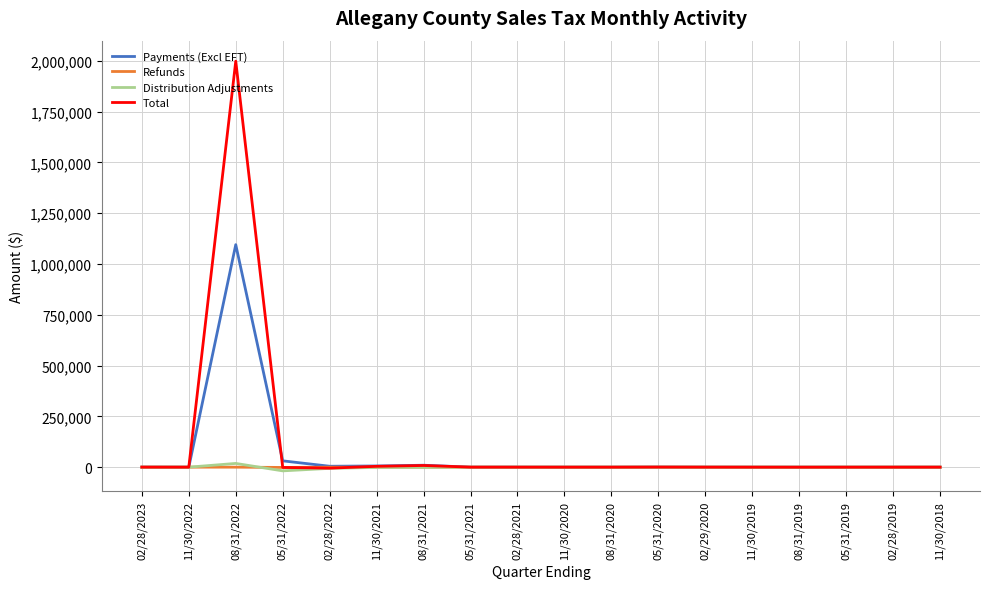

How many values in the Refunds series exceed -20?

6